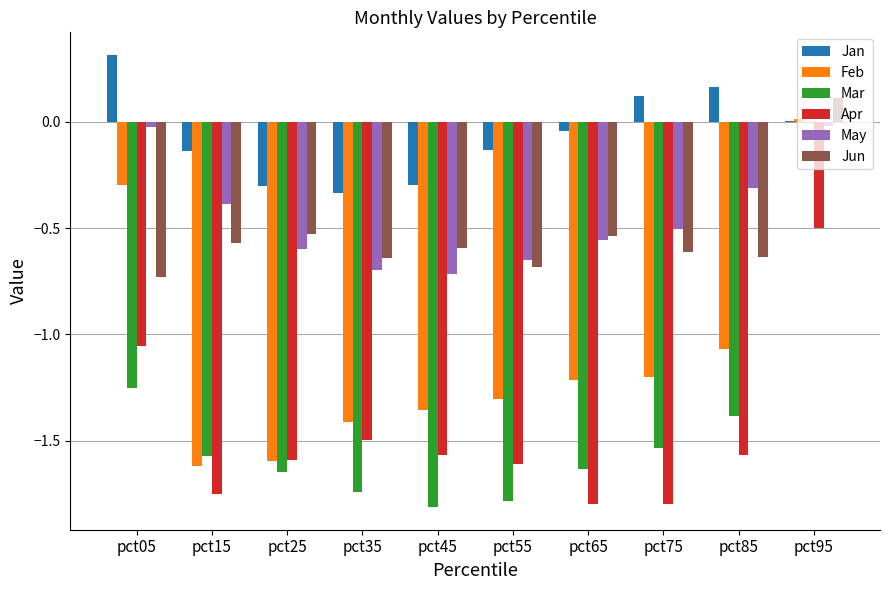

Which series has the largest total across all categories?

Jan